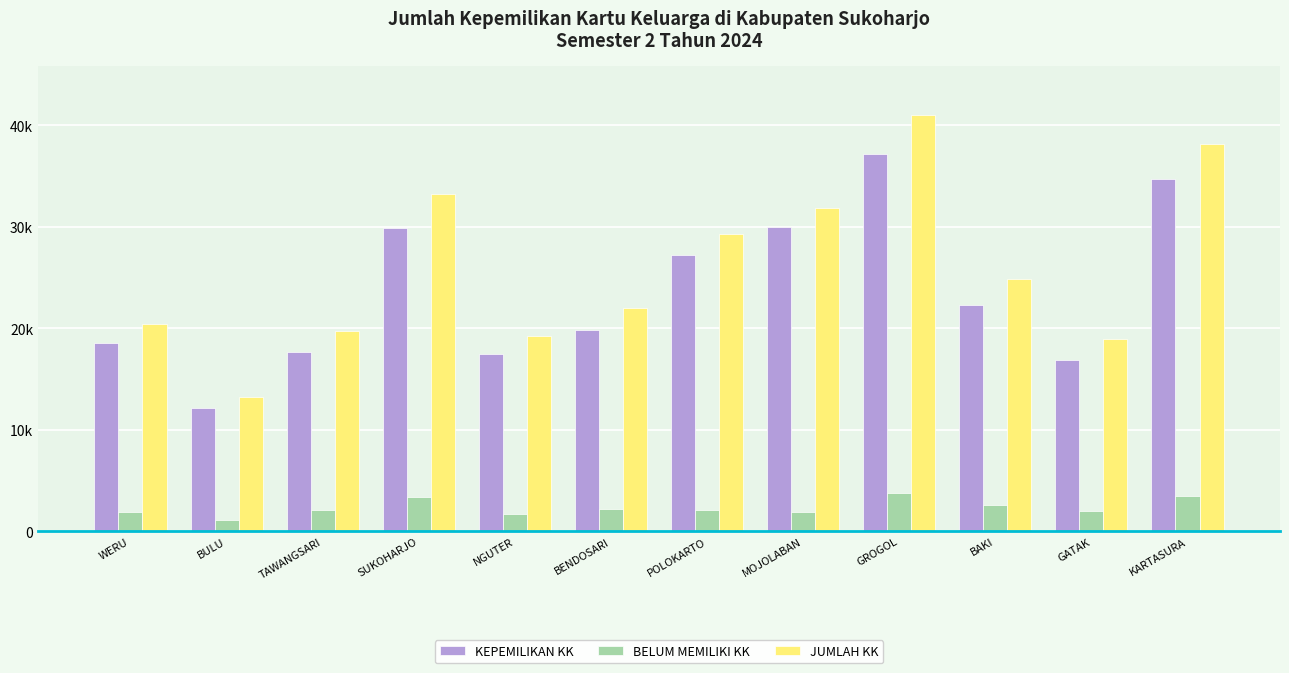

Does the chart contain stacked bars?

No